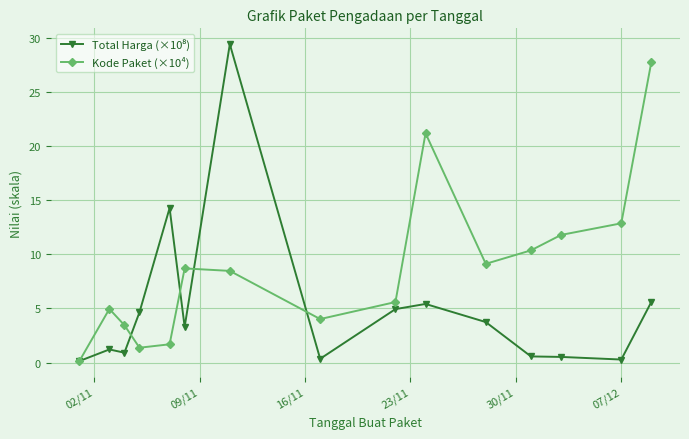

Which series has the largest total across all categories?

Kode Paket (×10⁴)